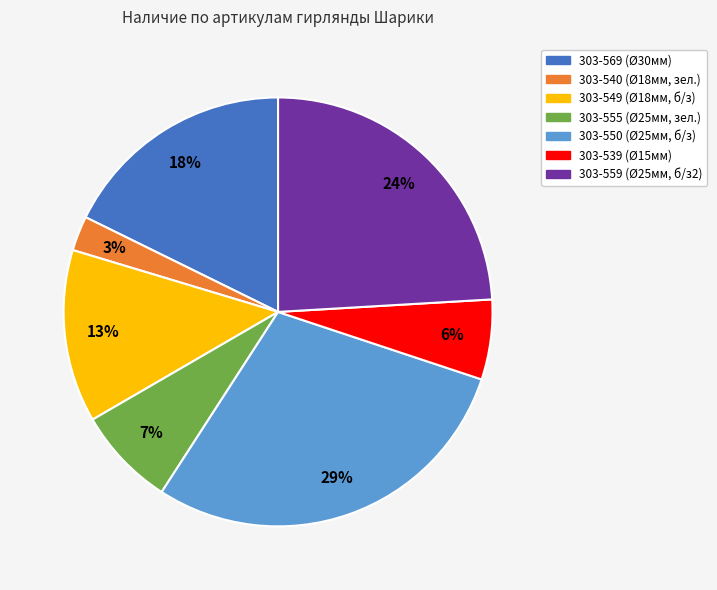

Rank the categories by value from highest to lowest.

303-550, 303-559, 303-569, 303-549, 303-555, 303-539, 303-540